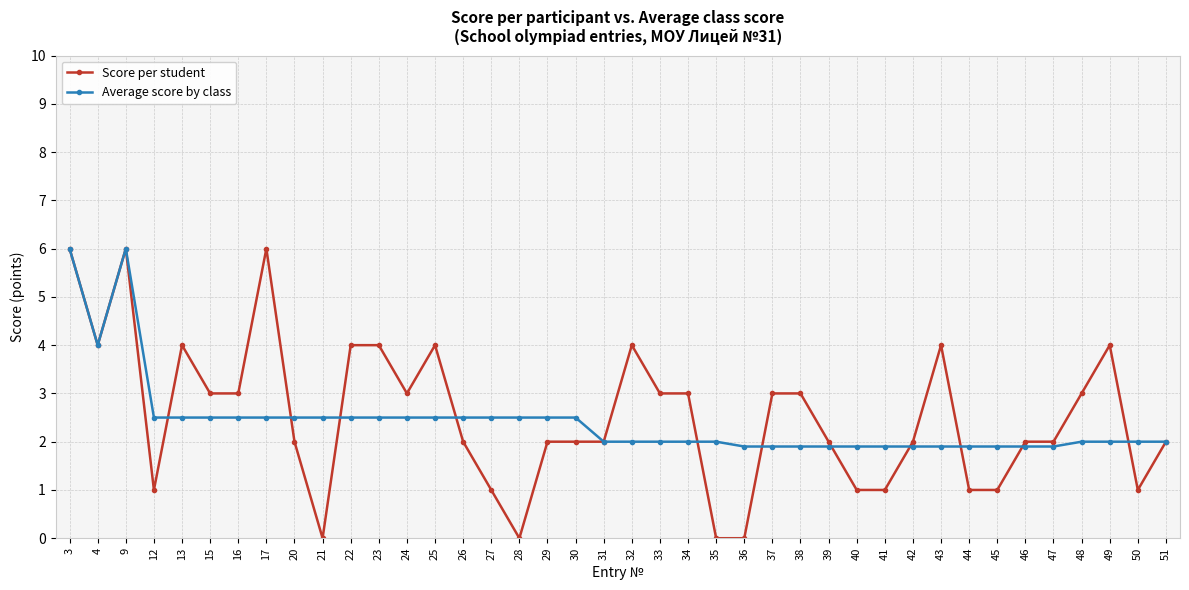

Is the value of Average score by class at 46 greater than the value of Score per student at 24?

No